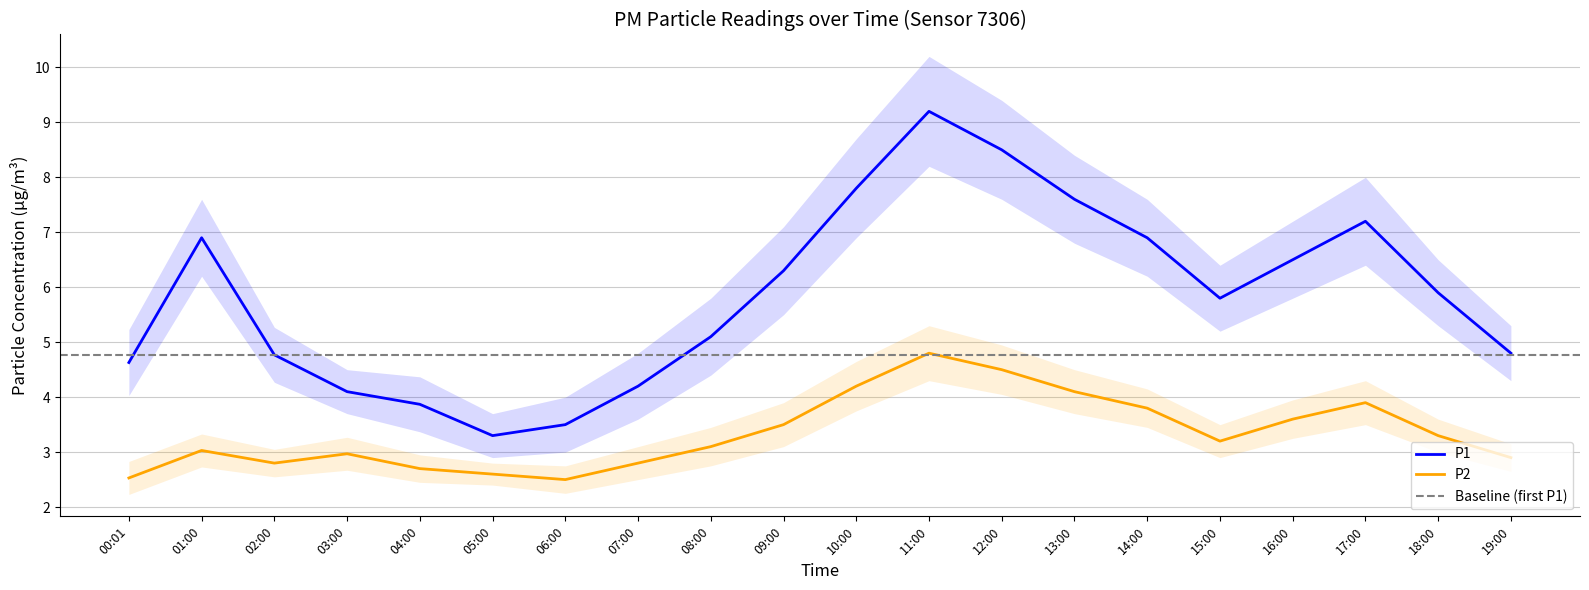

What are all the series names shown in the legend?

P1, P2